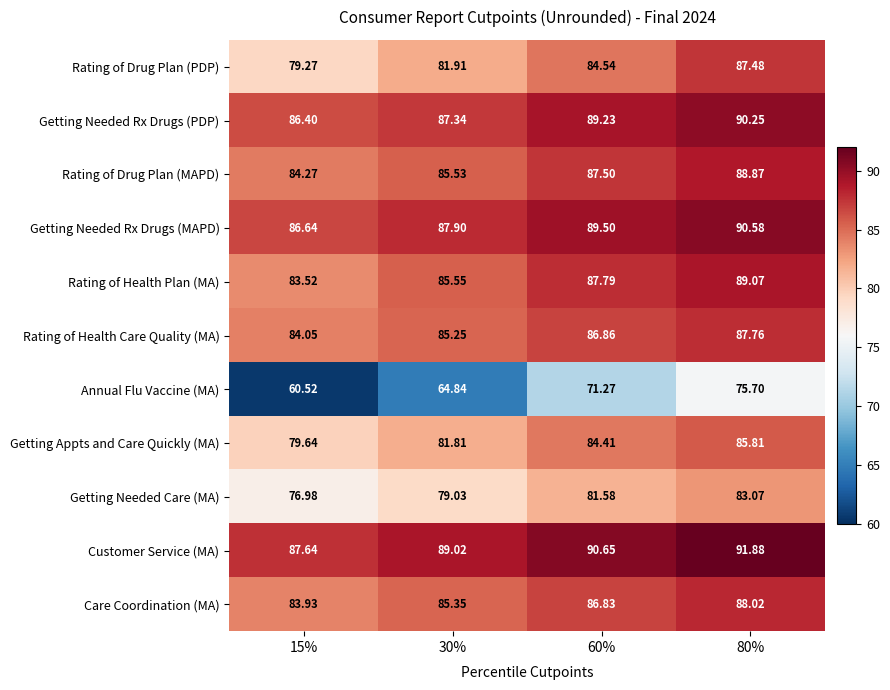

Which series changed the most between 60% and 80%?

Annual Flu Vaccine (MA)